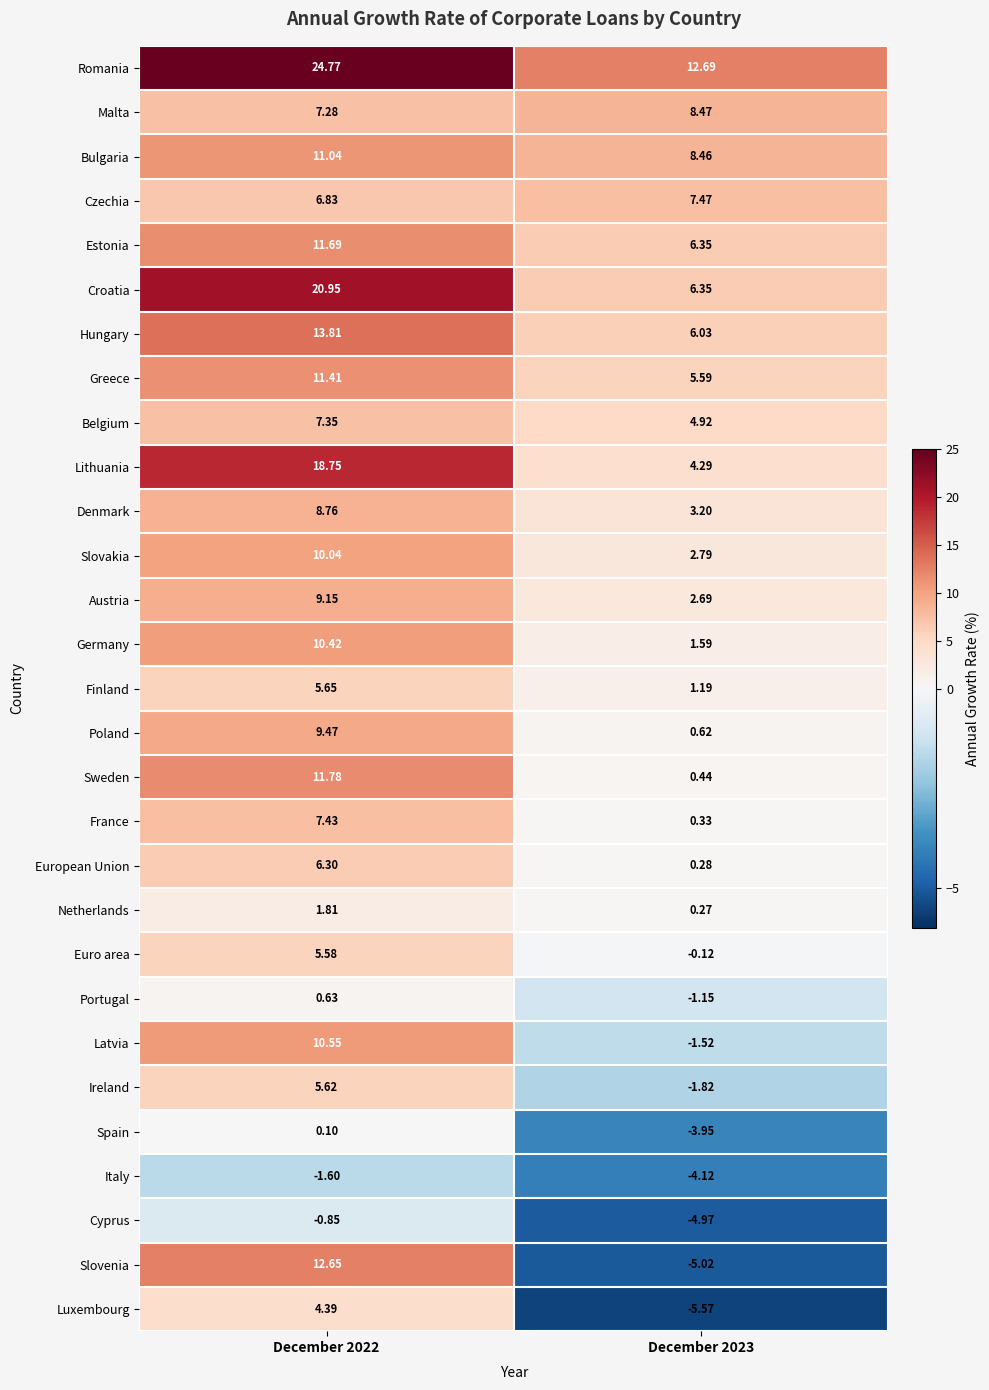

Which series has the largest total across all categories?

Romania